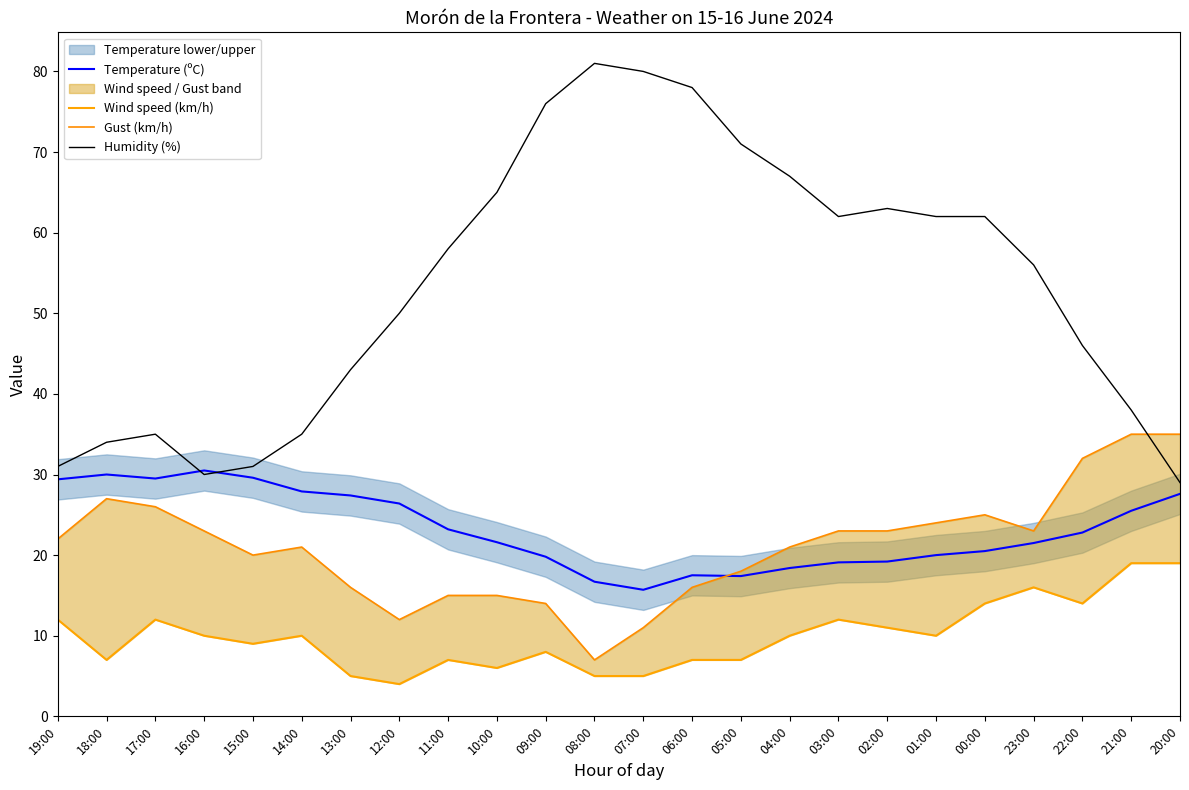

What is the average value of the Wind speed (km/h) series?

10.0